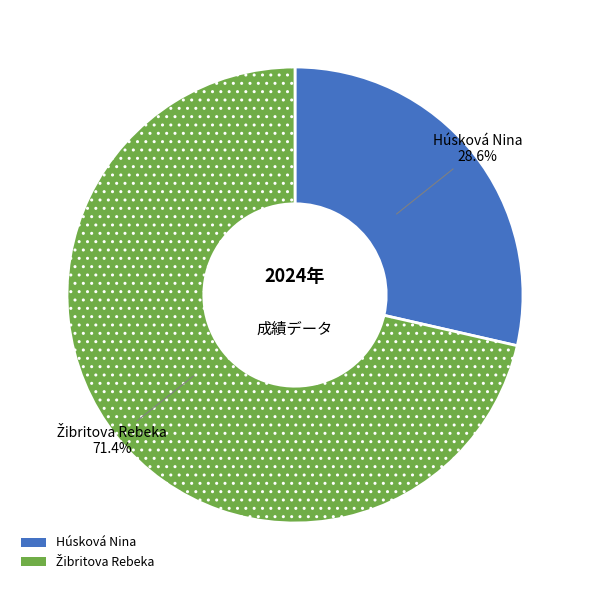

The Húsková Nina slice represents 15% of the pie. True or false?

False